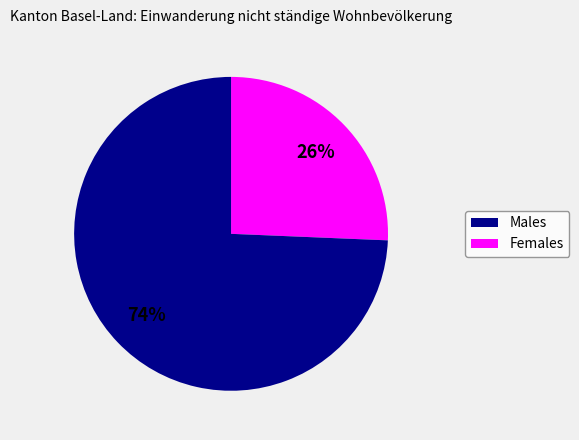

To the nearest percent, what is the average slice percentage?

50%